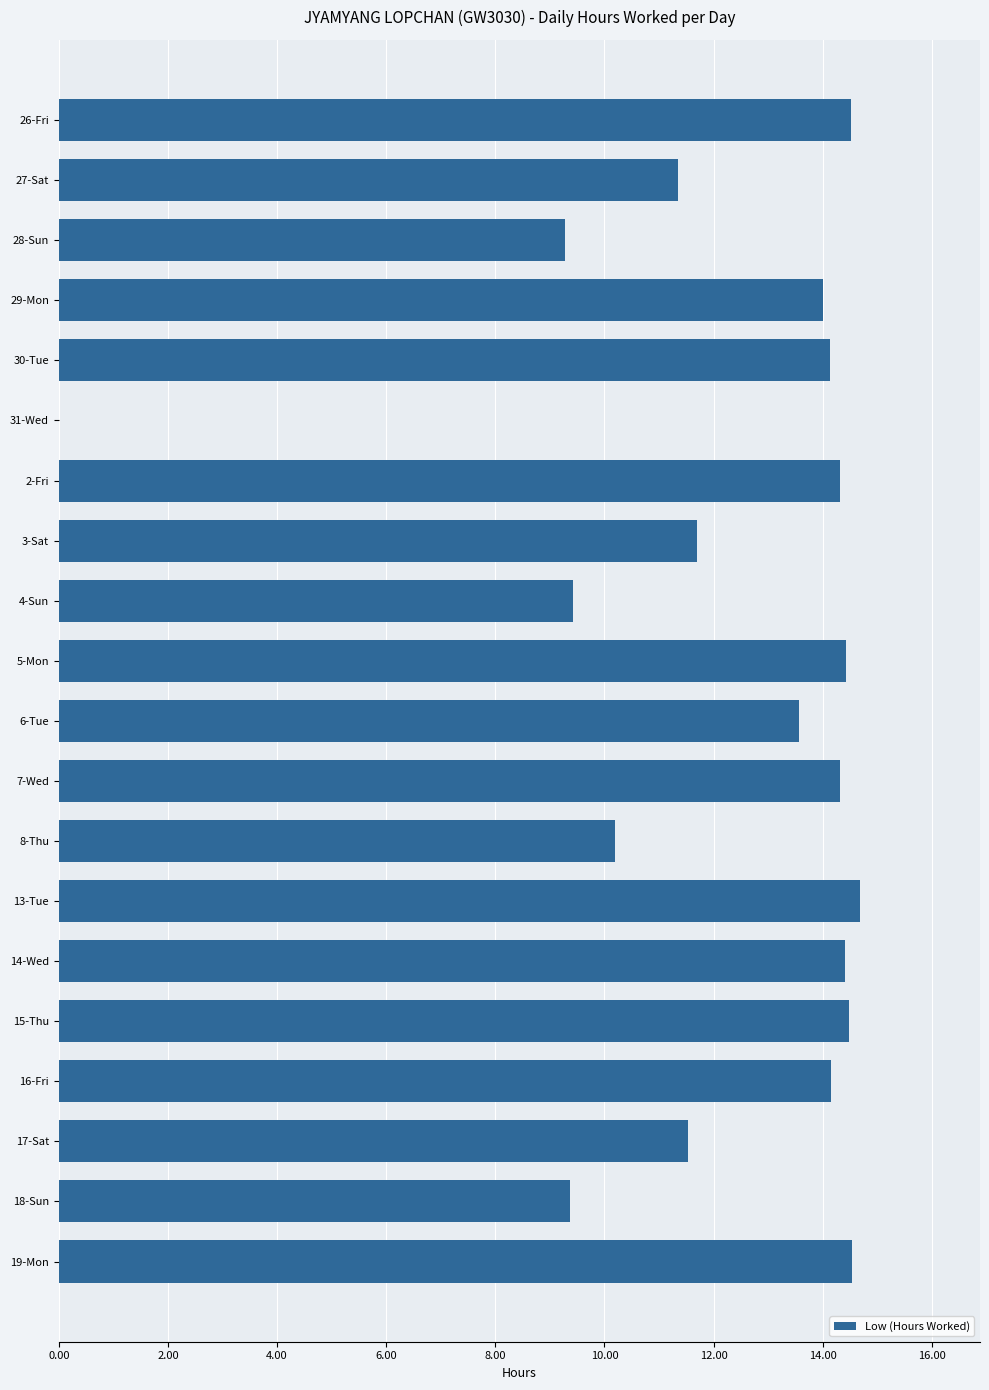

Count the number of data series in this chart.

1